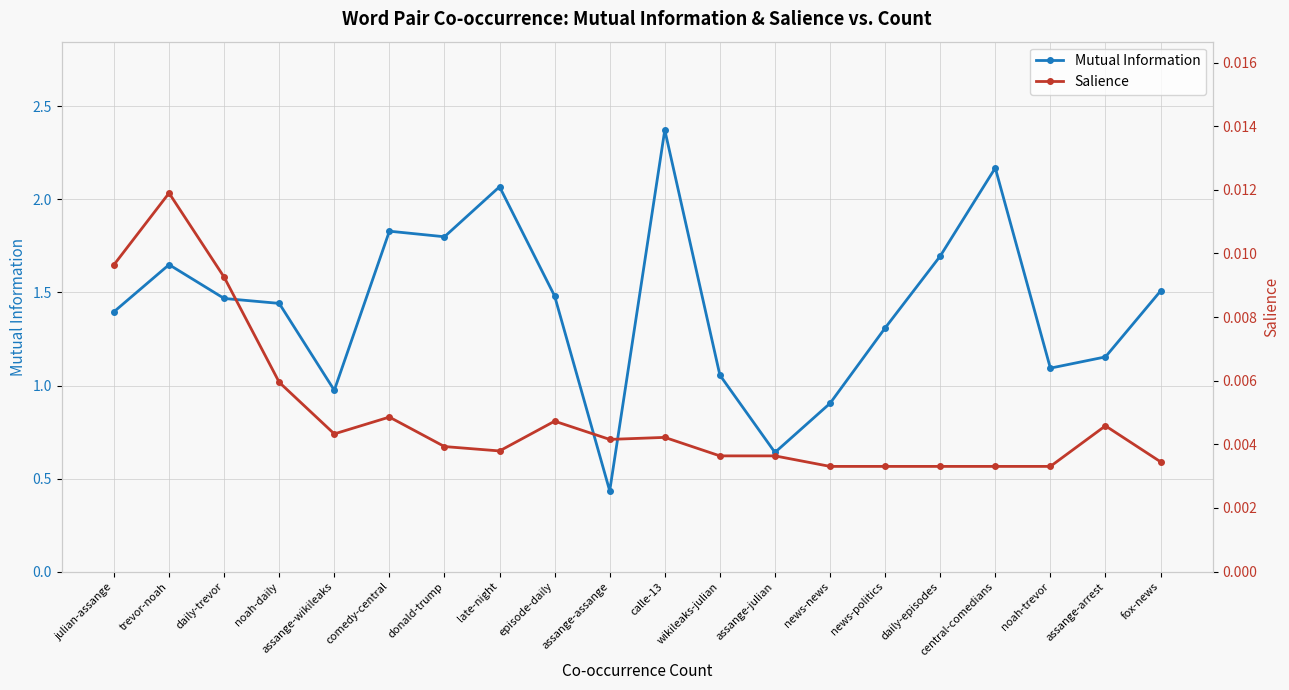

At donald-trump, list the series in order from smallest to largest.

Salience, Mutual Information